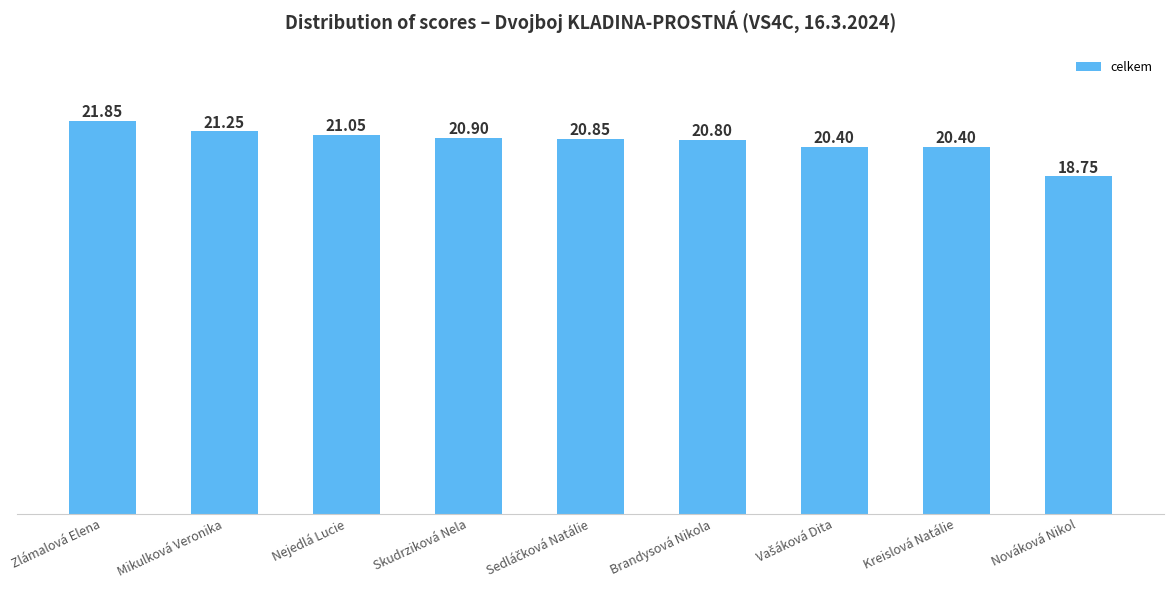

What is the average value?

20.7